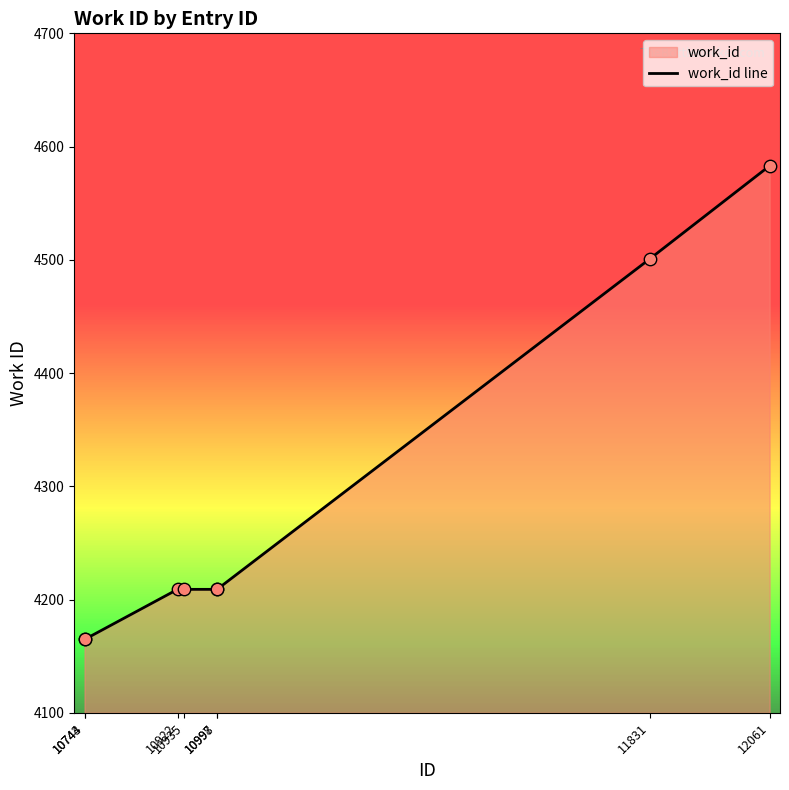

What is the change in value from 11831 to 12061?

+82